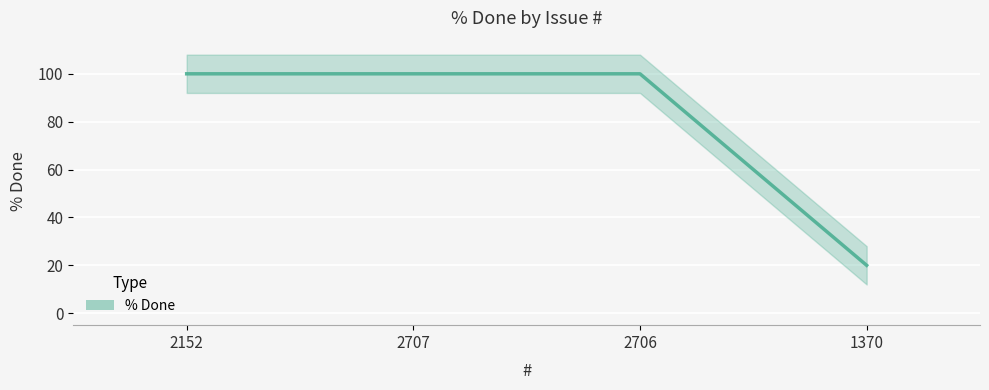

At which category does the chart reach its minimum across all series?

1370